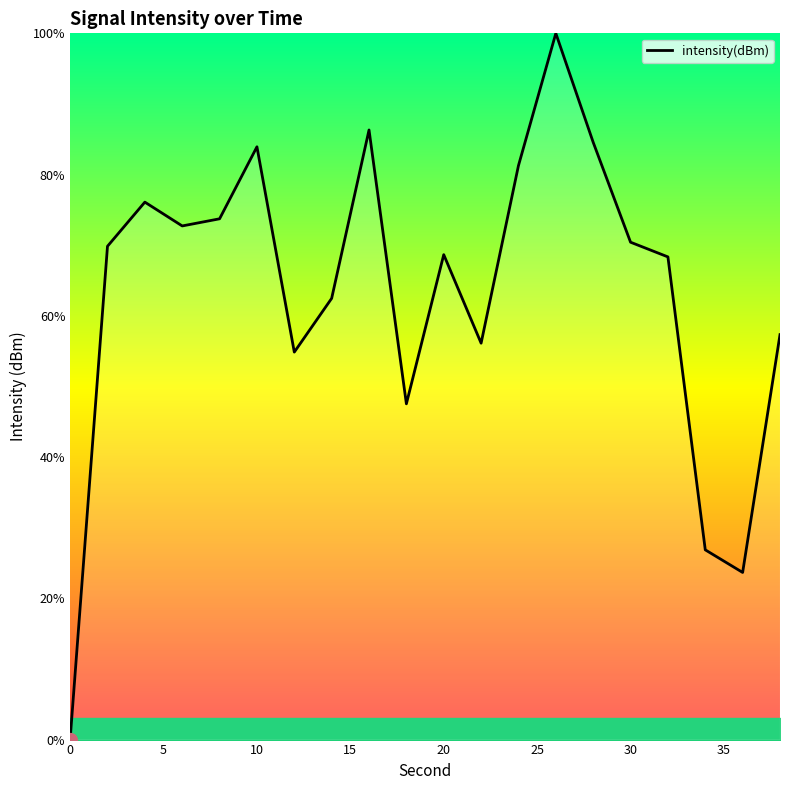

True or false: the data has more than 1 interior local peaks.

True